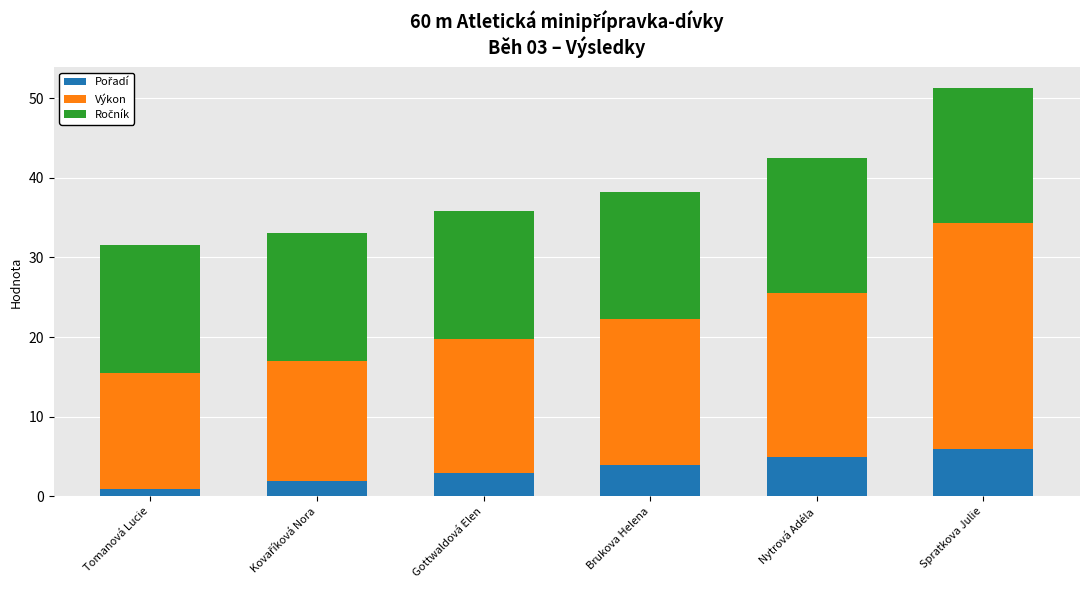

At which category is the sum across all series the highest?

Spratkova Julie